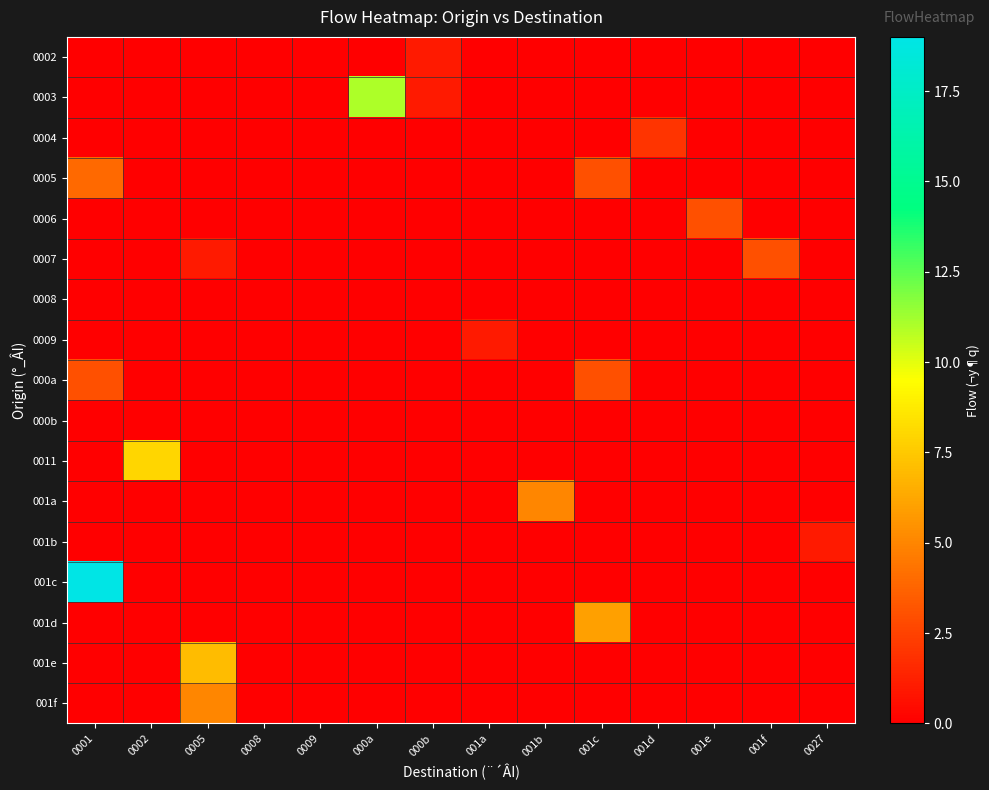

Reading left to right, list all the values displayed in this chart.

0002: 0001=0	0002=0	0005=0	0008=0	0009=0	000a=0	000b=1	001a=0	001b=0	001c=0	001d=0	001e=0	001f=0	0027=0
0003: 0001=0	0002=0	0005=0	0008=0	0009=0	000a=11	000b=1	001a=0	001b=0	001c=0	001d=0	001e=0	001f=0	0027=0
0004: 0001=0	0002=0	0005=0	0008=0	0009=0	000a=0	000b=0	001a=0	001b=0	001c=0	001d=2	001e=0	001f=0	0027=0
0005: 0001=4	0002=0	0005=0	0008=0	0009=0	000a=0	000b=0	001a=0	001b=0	001c=3	001d=0	001e=0	001f=0	0027=0
0006: 0001=0	0002=0	0005=0	0008=0	0009=0	000a=0	000b=0	001a=0	001b=0	001c=0	001d=0	001e=3	001f=0	0027=0
0007: 0001=0	0002=0	0005=1	0008=0	0009=0	000a=0	000b=0	001a=0	001b=0	001c=0	001d=0	001e=0	001f=3	0027=0
0008: 0001=0	0002=0	0005=0	0008=0	0009=0	000a=0	000b=0	001a=0	001b=0	001c=0	001d=0	001e=0	001f=0	0027=0
0009: 0001=0	0002=0	0005=0	0008=0	0009=0	000a=0	000b=0	001a=1	001b=0	001c=0	001d=0	001e=0	001f=0	0027=0
000a: 0001=3	0002=0	0005=0	0008=0	0009=0	000a=0	000b=0	001a=0	001b=0	001c=3	001d=0	001e=0	001f=0	0027=0
000b: 0001=0	0002=0	0005=0	0008=0	0009=0	000a=0	000b=0	001a=0	001b=0	001c=0	001d=0	001e=0	001f=0	0027=0
0011: 0001=0	0002=8	0005=0	0008=0	0009=0	000a=0	000b=0	001a=0	001b=0	001c=0	001d=0	001e=0	001f=0	0027=0
001a: 0001=0	0002=0	0005=0	0008=0	0009=0	000a=0	000b=0	001a=0	001b=5	001c=0	001d=0	001e=0	001f=0	0027=0
001b: 0001=0	0002=0	0005=0	0008=0	0009=0	000a=0	000b=0	001a=0	001b=0	001c=0	001d=0	001e=0	001f=0	0027=1
001c: 0001=19	0002=0	0005=0	0008=0	0009=0	000a=0	000b=0	001a=0	001b=0	001c=0	001d=0	001e=0	001f=0	0027=0
001d: 0001=0	0002=0	0005=0	0008=0	0009=0	000a=0	000b=0	001a=0	001b=0	001c=6	001d=0	001e=0	001f=0	0027=0
001e: 0001=0	0002=0	0005=7	0008=0	0009=0	000a=0	000b=0	001a=0	001b=0	001c=0	001d=0	001e=0	001f=0	0027=0
001f: 0001=0	0002=0	0005=5	0008=0	0009=0	000a=0	000b=0	001a=0	001b=0	001c=0	001d=0	001e=0	001f=0	0027=0